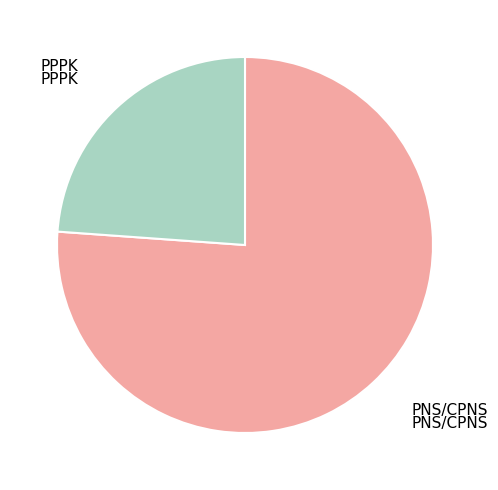

Rank the categories by value from highest to lowest.

PNS/CPNS, PPPK